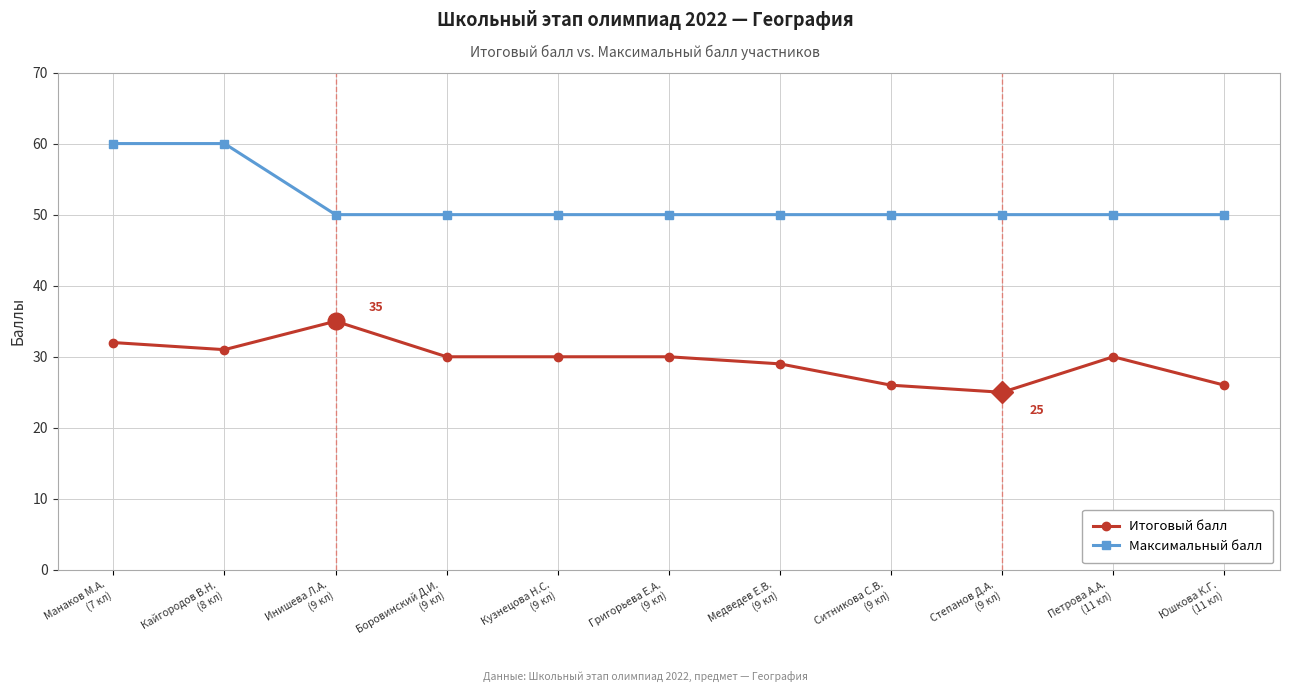

The value of Итоговый балл at Медведев Е.В.
(9 кл) is 29. True or false?

True